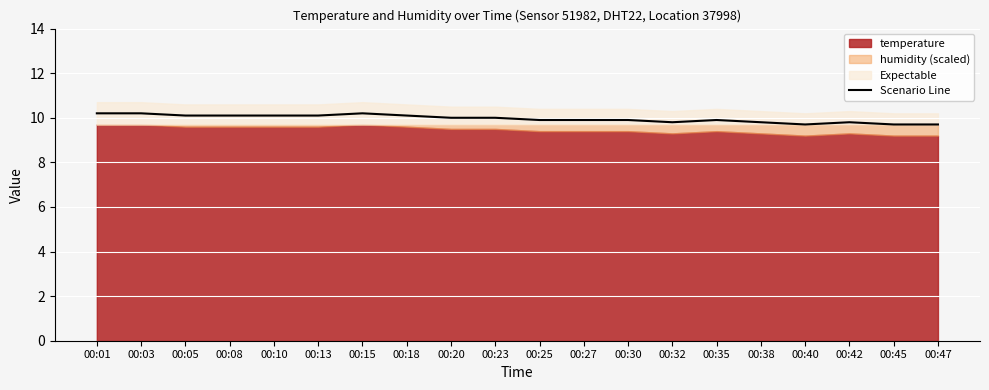

Which label corresponds to the smallest value in the chart?

00:40